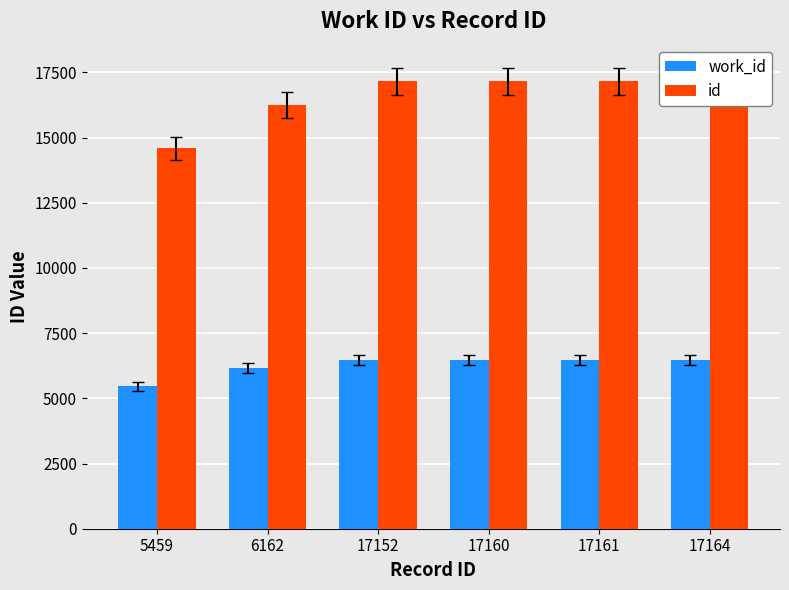

How many series are shown in this chart?

2